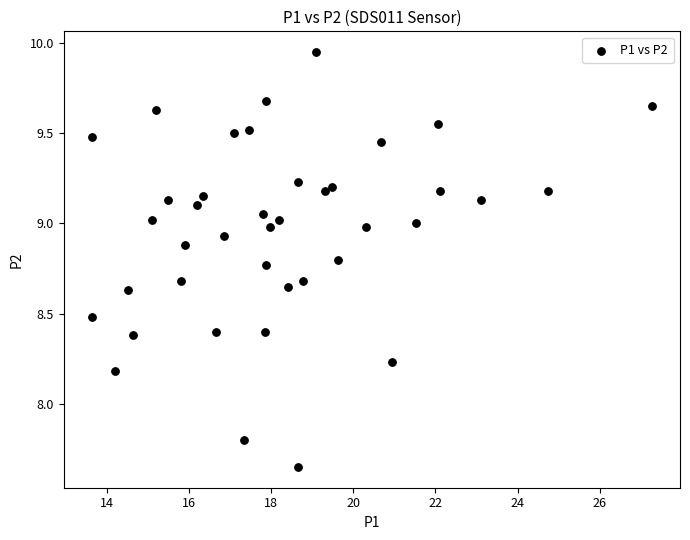

What is the range of Y values (max minus min)?

2.3